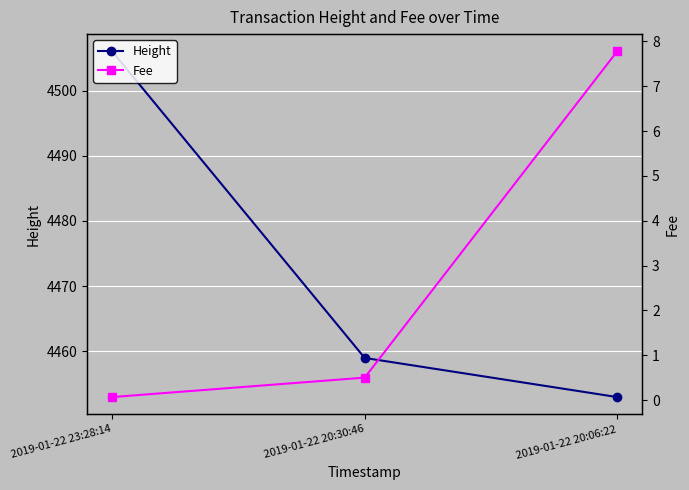

Reading right to left, transcribe all the data shown in this chart.

Height: 4453.0	4459.0	4506.0
Fee: 7.8	0.5	0.1